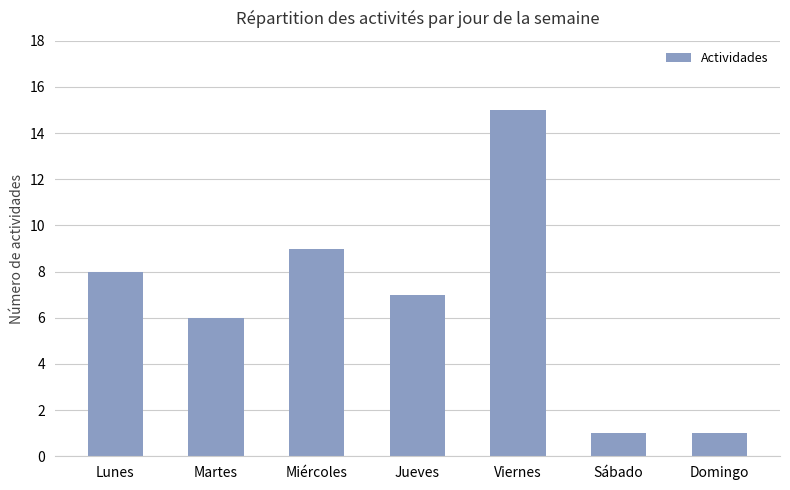

What is the change in value from Miércoles to Sábado?

-8